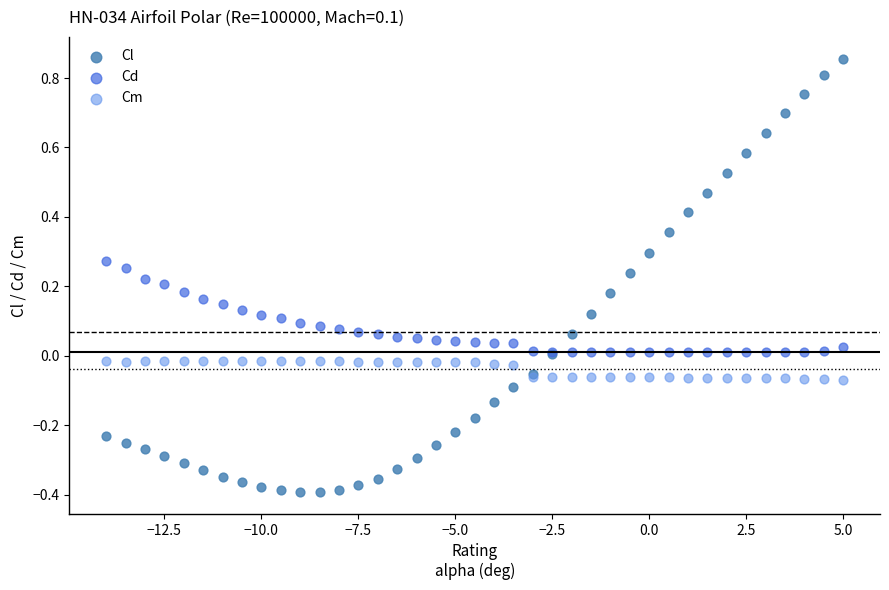

Which series contains the lowest Y value?

Cl